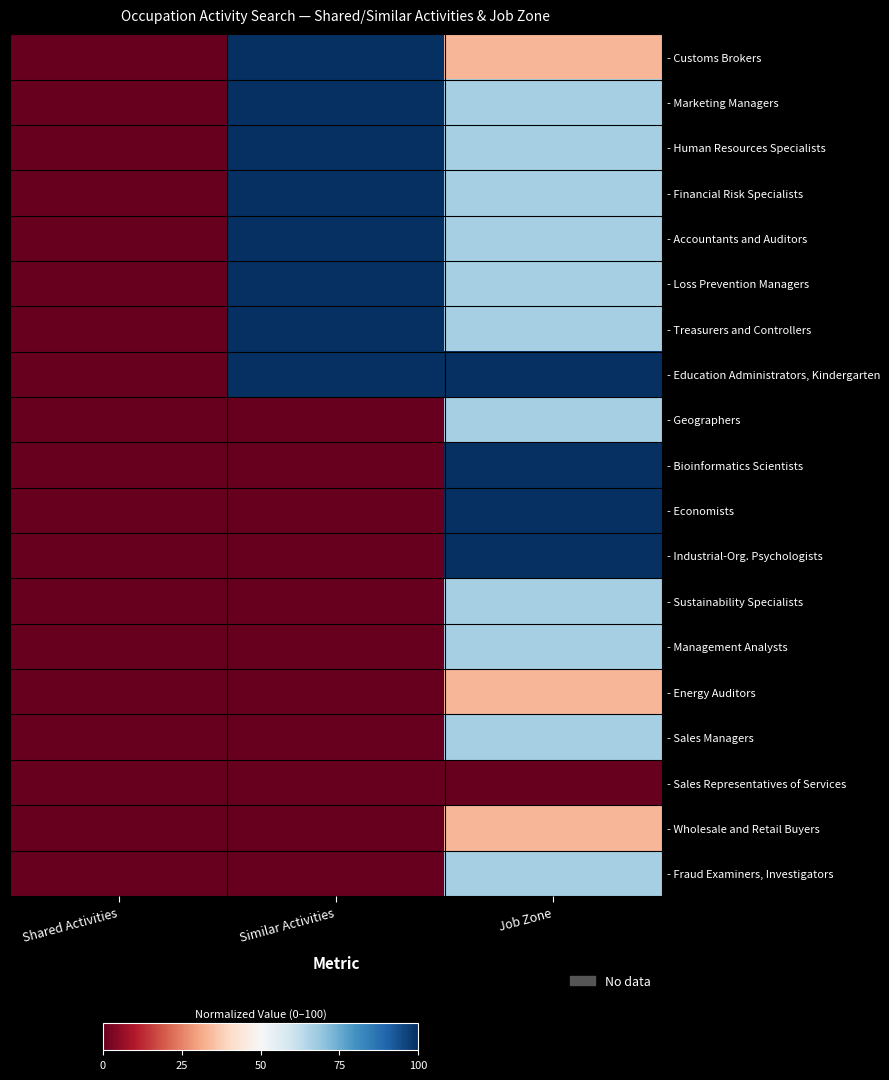

Rank the series at Job Zone from highest to lowest value.

- Education Administrators, Kindergarten, - Bioinformatics Scientists, - Economists, - Industrial-Org. Psychologists, - Marketing Managers, - Human Resources Specialists, - Financial Risk Specialists, - Accountants and Auditors, - Loss Prevention Managers, - Treasurers and Controllers, - Geographers, - Sustainability Specialists, - Management Analysts, - Sales Managers, - Fraud Examiners, Investigators, - Customs Brokers, - Energy Auditors, - Wholesale and Retail Buyers, - Sales Representatives of Services